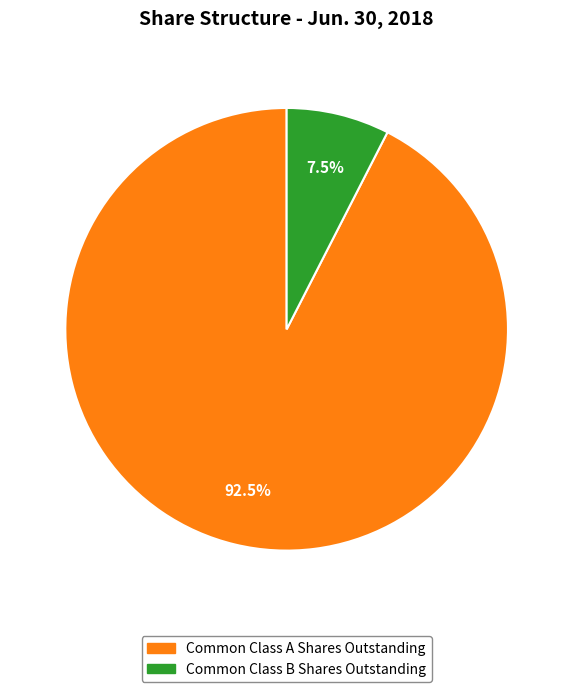

Does any single category account for the majority?

Yes